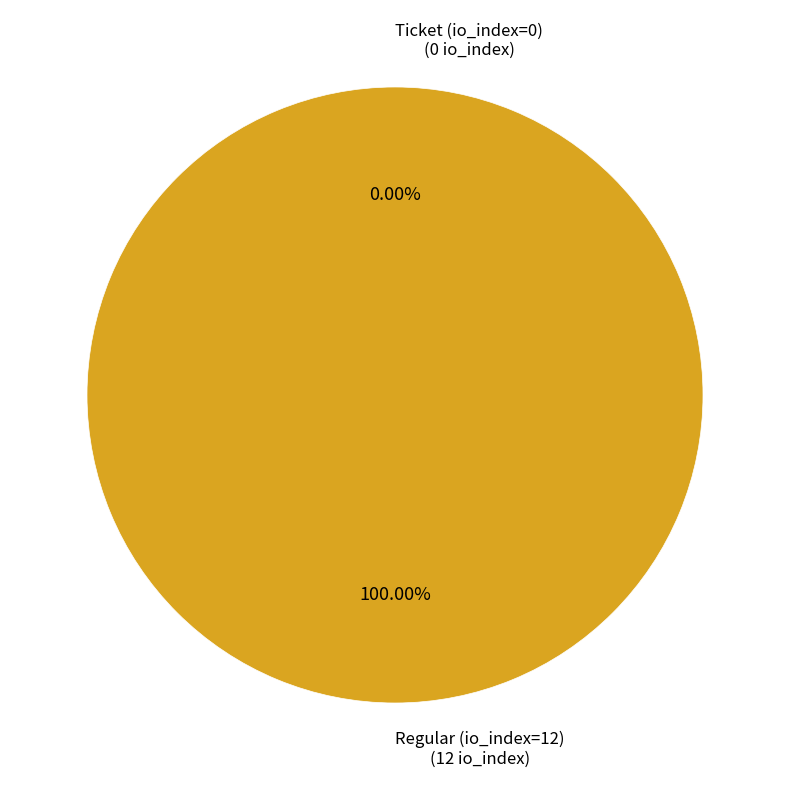

Is it true that Ticket (io_index=0) is 5% of the pie?

False